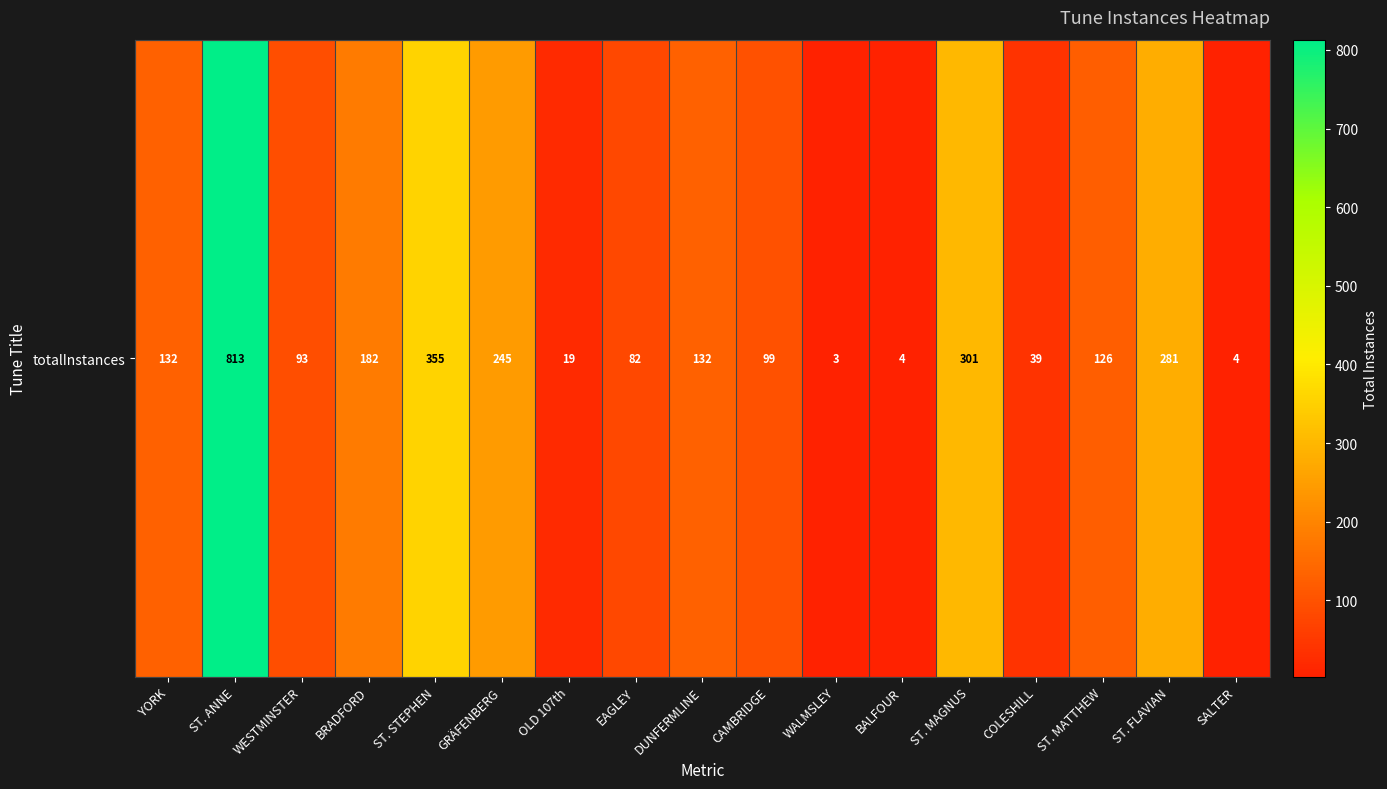

List the labels in order of value, smallest first.

WALMSLEY, BALFOUR, SALTER, OLD 107th, COLESHILL, EAGLEY, WESTMINSTER, CAMBRIDGE, ST. MATTHEW, YORK, DUNFERMLINE, BRADFORD, GRÄFENBERG, ST. FLAVIAN, ST. MAGNUS, ST. STEPHEN, ST. ANNE